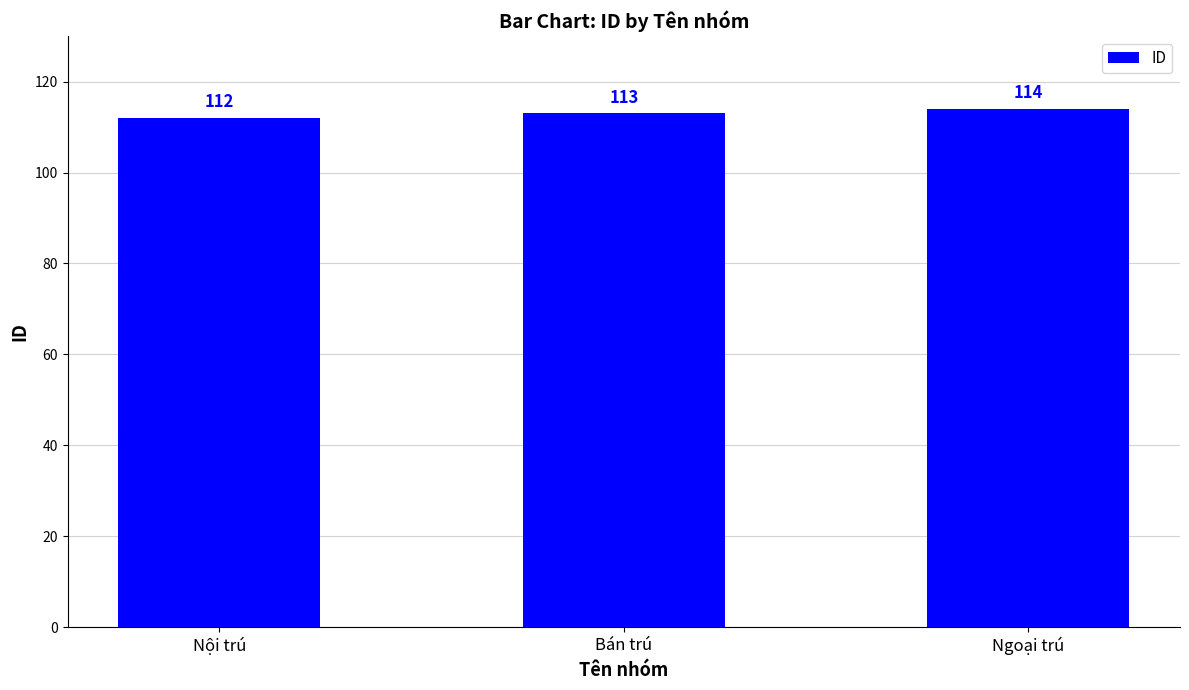

Is it true that the value at Bán trú is 113?

True